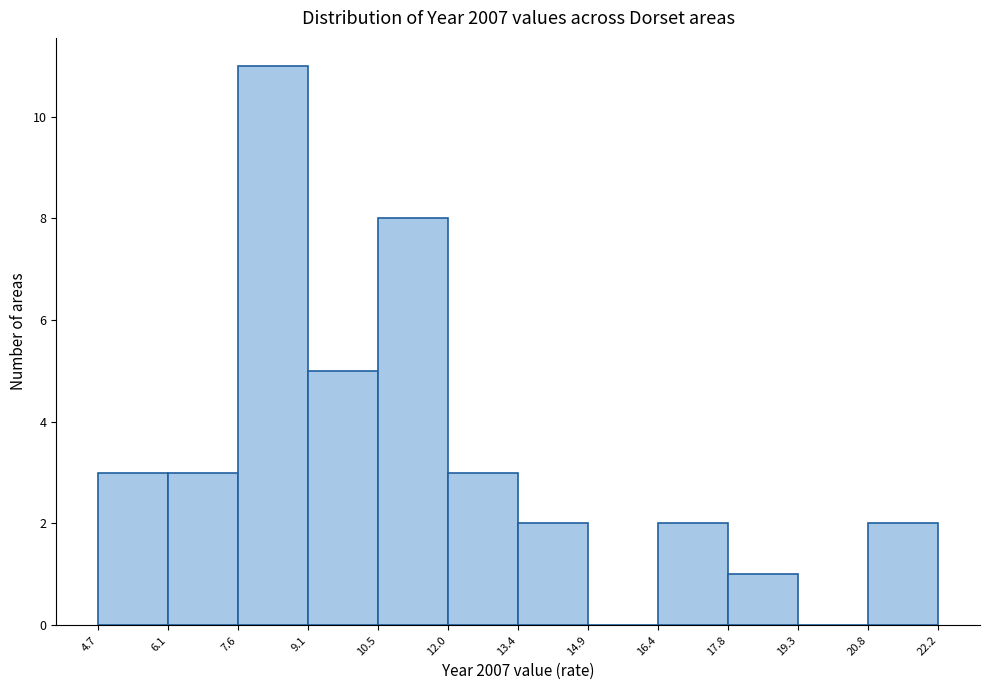

Reading left to right, list every bar in this chart as the range it spans on the x-axis followed by its height. The values are not printed on the chart, so give them approximately, as read against the axis.

4.7 to 6.1: 3
6.1 to 7.6: 3
7.6 to 9.1: 11
9.1 to 10.5: 5
10.5 to 12.0: 8
12.0 to 13.4: 3
13.4 to 14.9: 2
14.9 to 16.4: 0
16.4 to 17.8: 2
17.8 to 19.3: 1
19.3 to 20.8: 0
20.8 to 22.2: 2